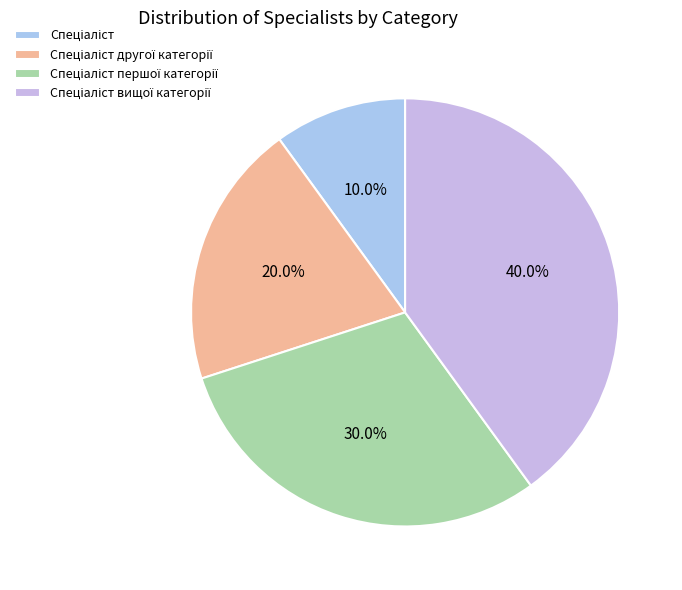

How many segments does this pie chart have?

4